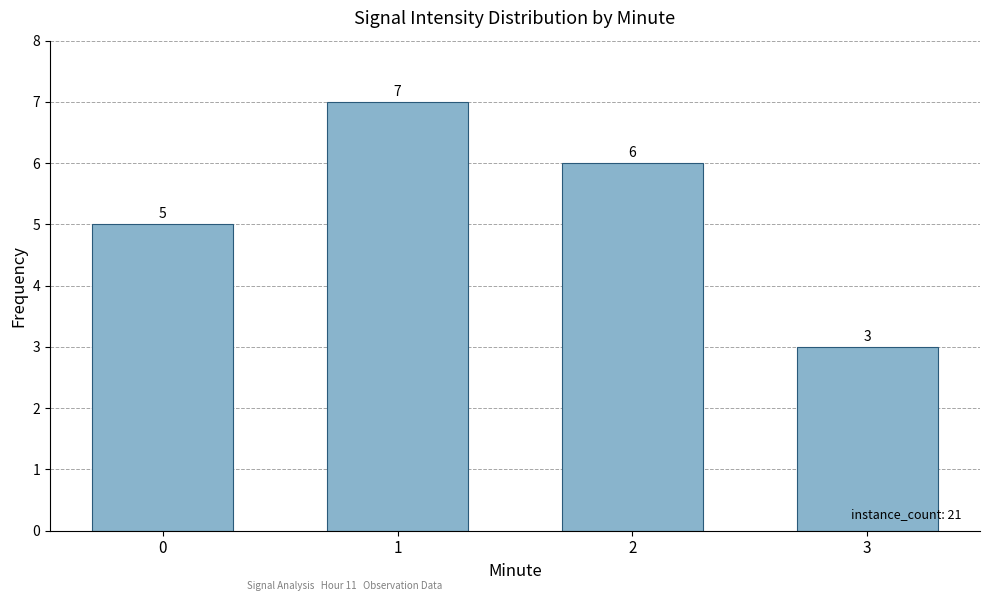

What is the ratio of the value at 1 to the value at 3?

2.3